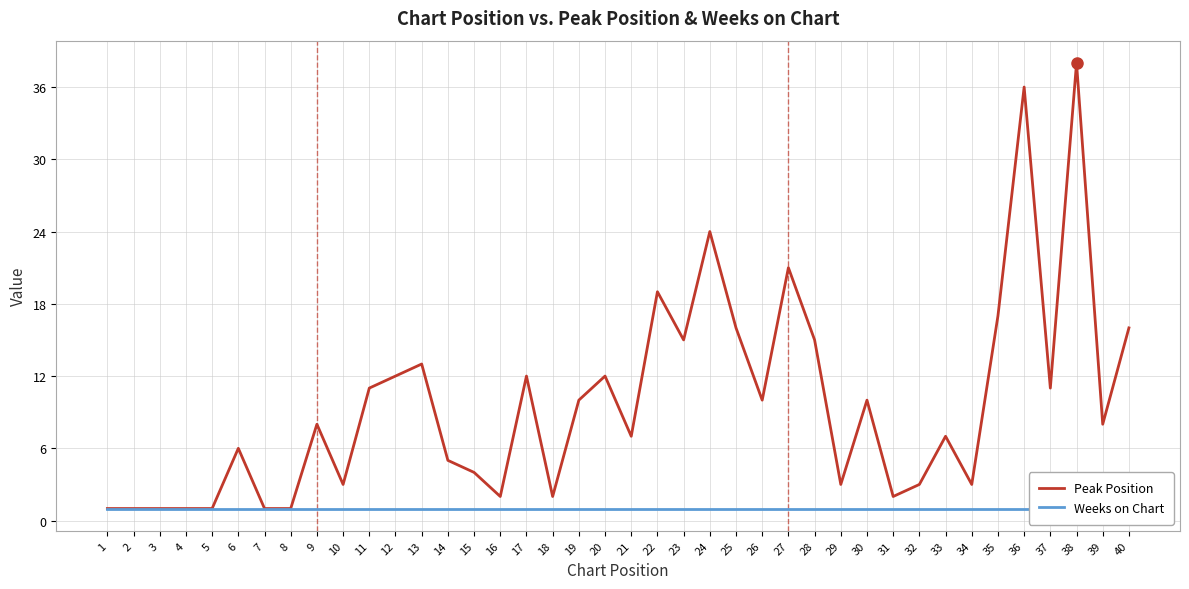

Rank the series by their average value, from highest to lowest.

Peak Position, Weeks on Chart